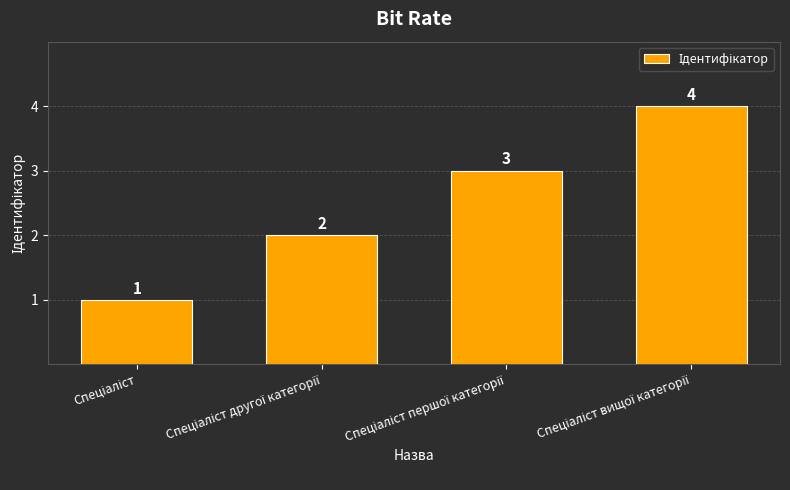

What is the value of the 3rd bar from the left?

3